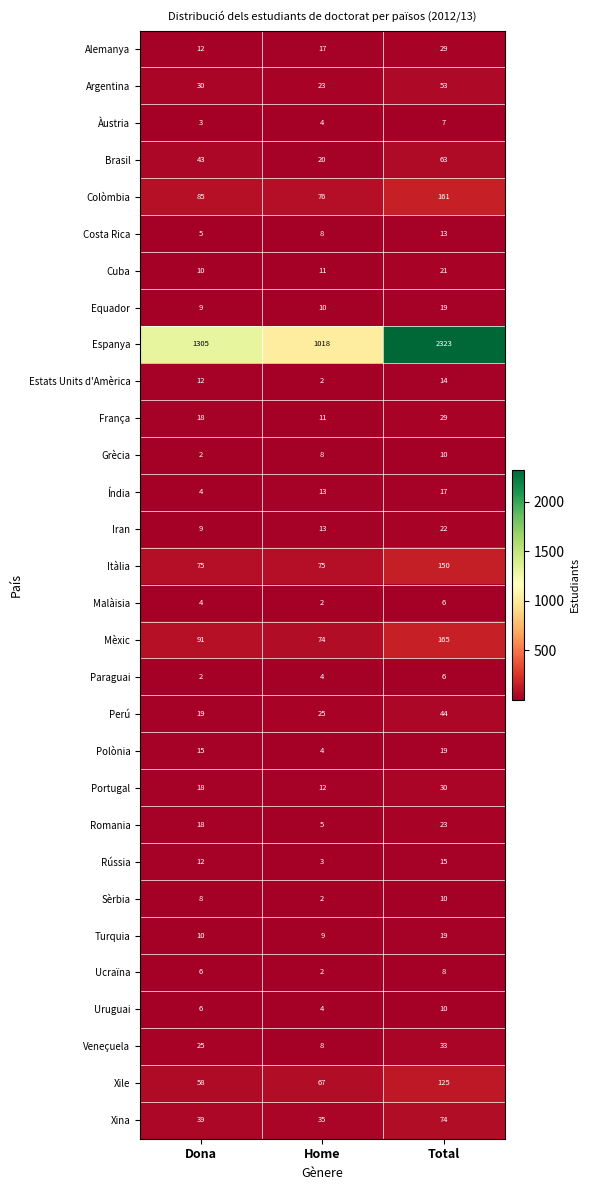

At which label does Estats Units d'Amèrica reach its minimum?

Home